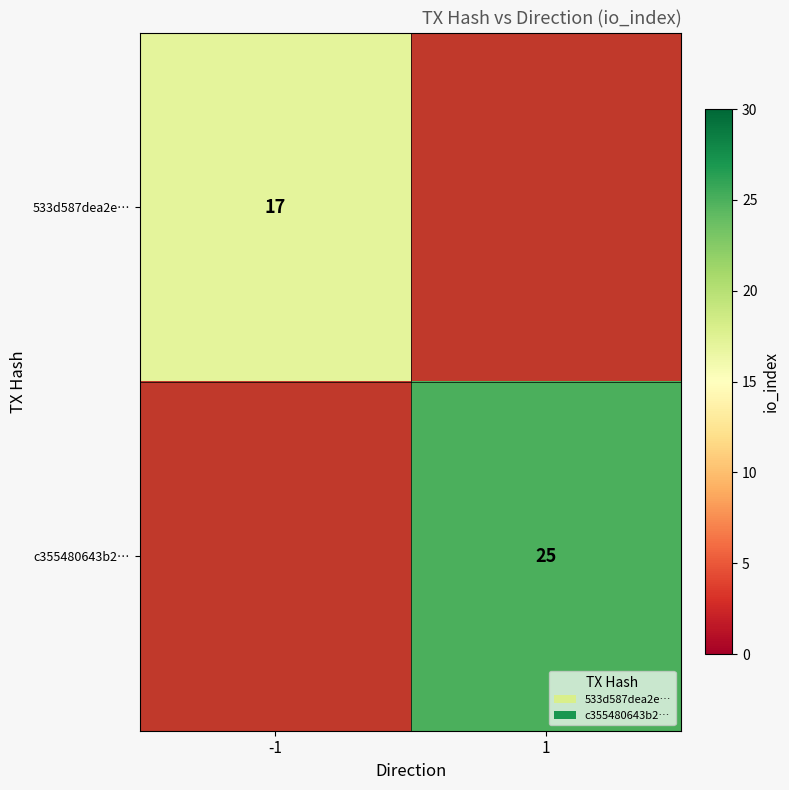

What is the maximum value shown in the chart?

25.0